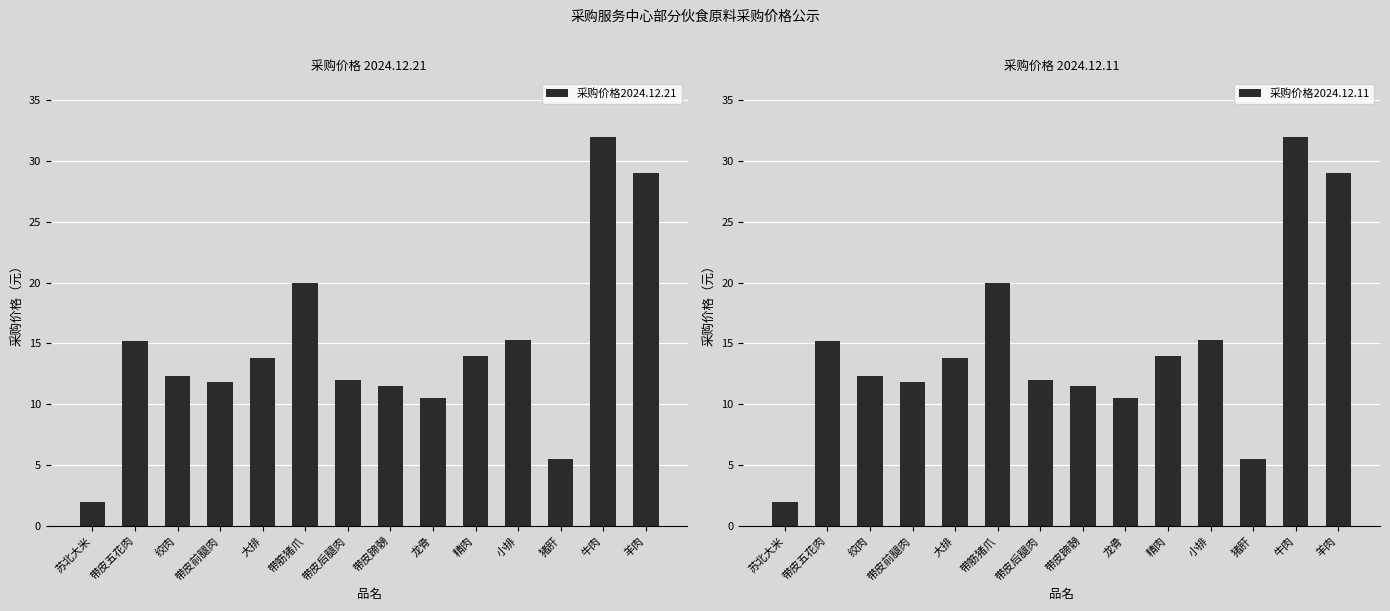

How many categories are shown in the chart?

14